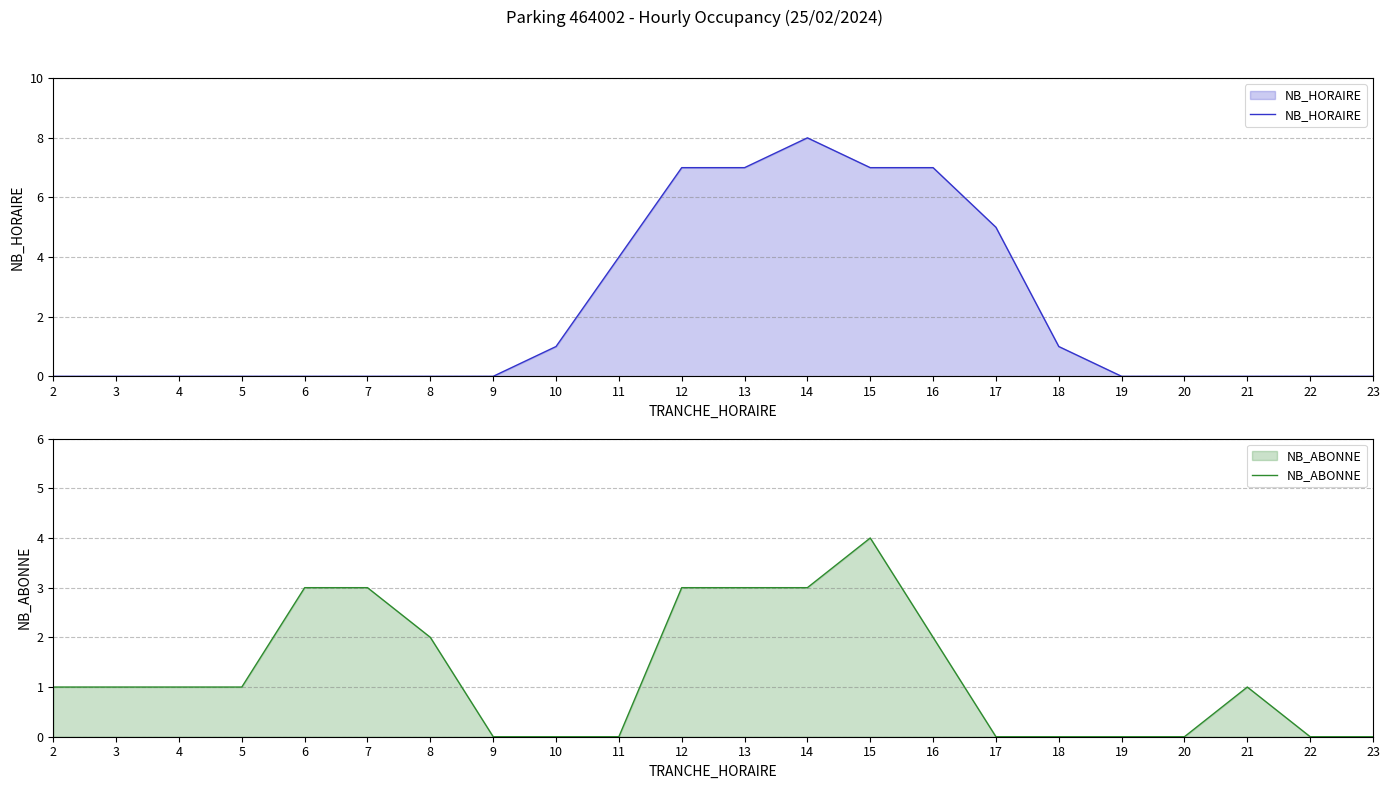

Which has a higher value, 15 or 22?

15